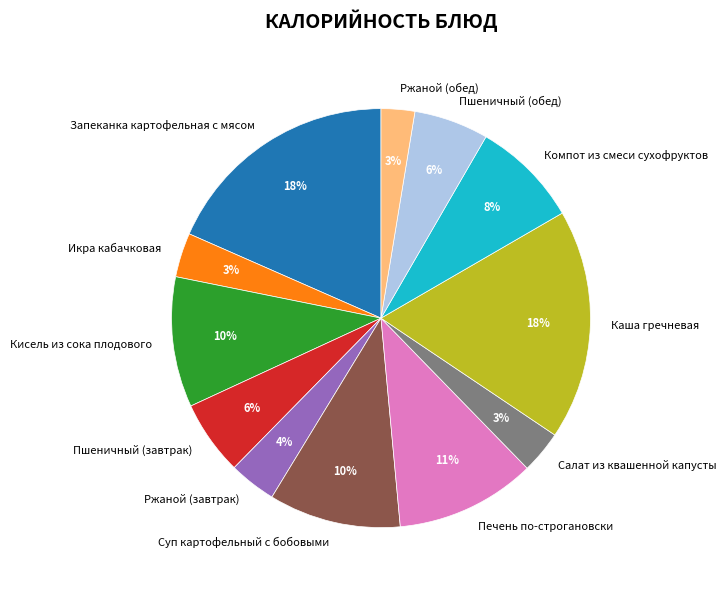

Is the sum of Кисель из сока плодового and Ржаной (завтрак) greater than half?

No